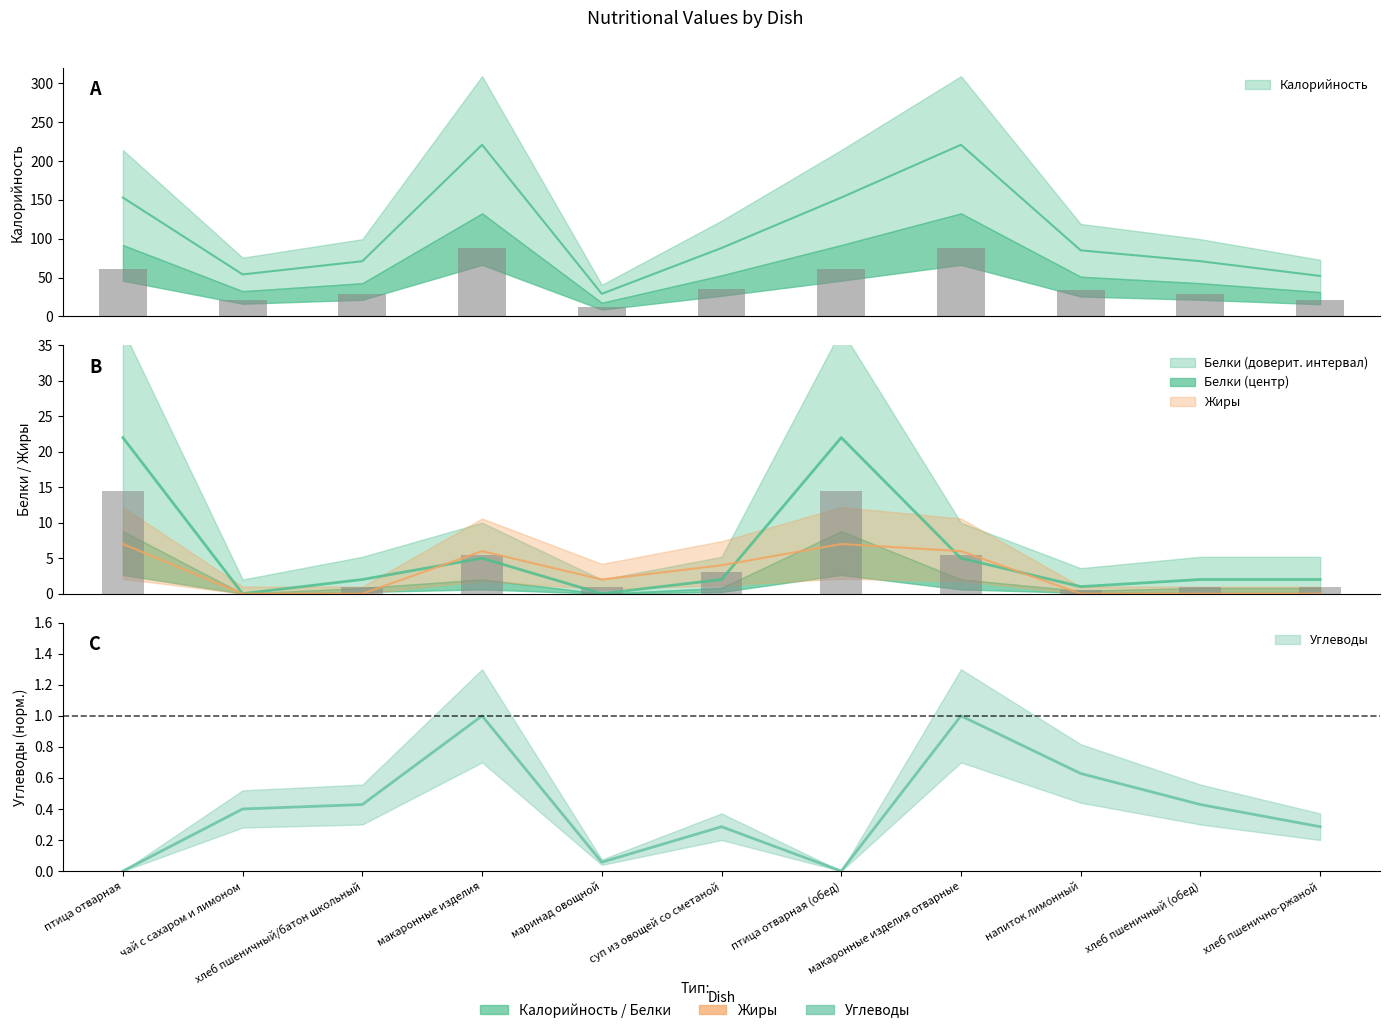

At which label is Жиры closest to 3?

маринад овощной